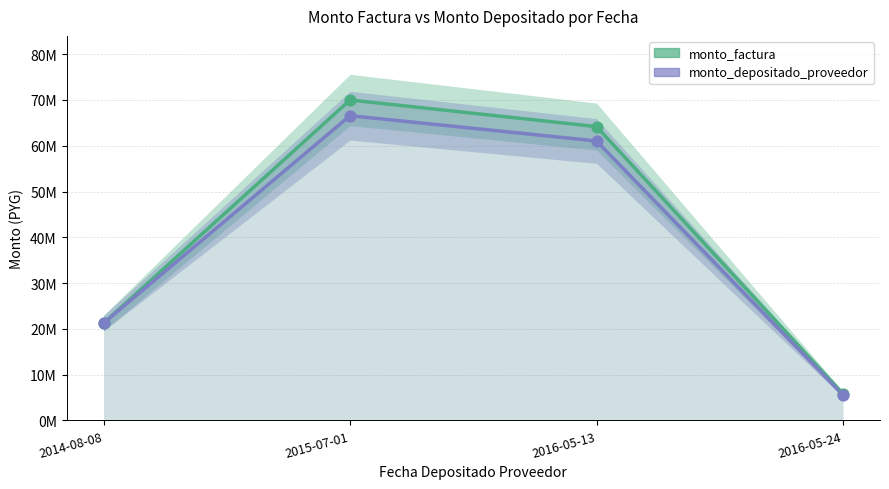

Which series has the widest spread of Y values?

monto_factura